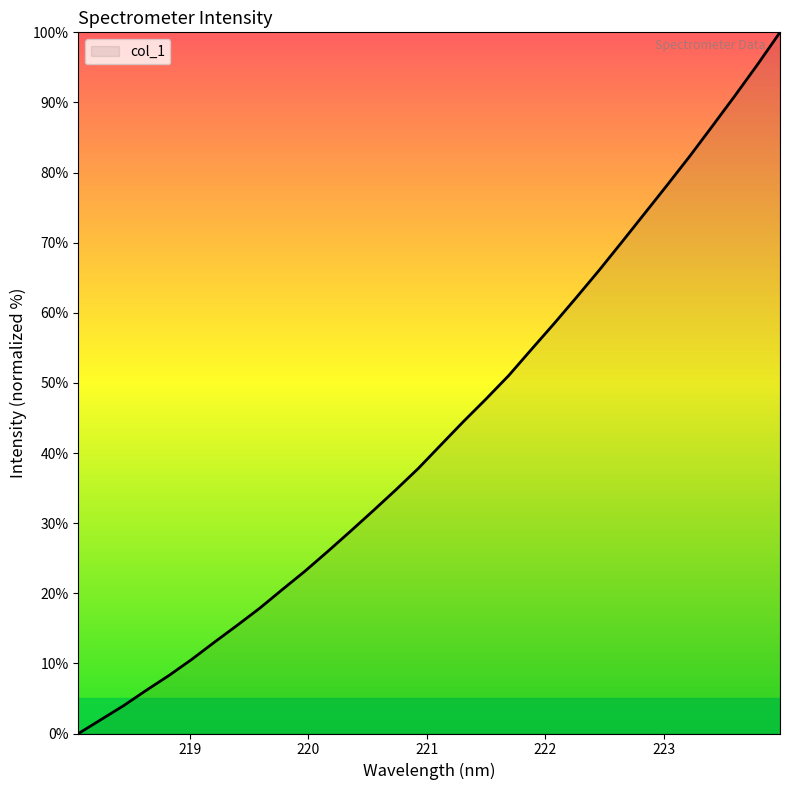

Reading left to right, extract all data points from this chart.

0.0	2.0	4.0	6.2	8.3	10.6	13.0	15.4	17.9	20.5	23.2	26.0	28.8	31.7	34.7	37.8	41.1	44.5	47.7	51.0	54.8	58.4	62.2	66.1	70.1	74.1	78.2	82.3	86.6	90.9	95.4	100.0